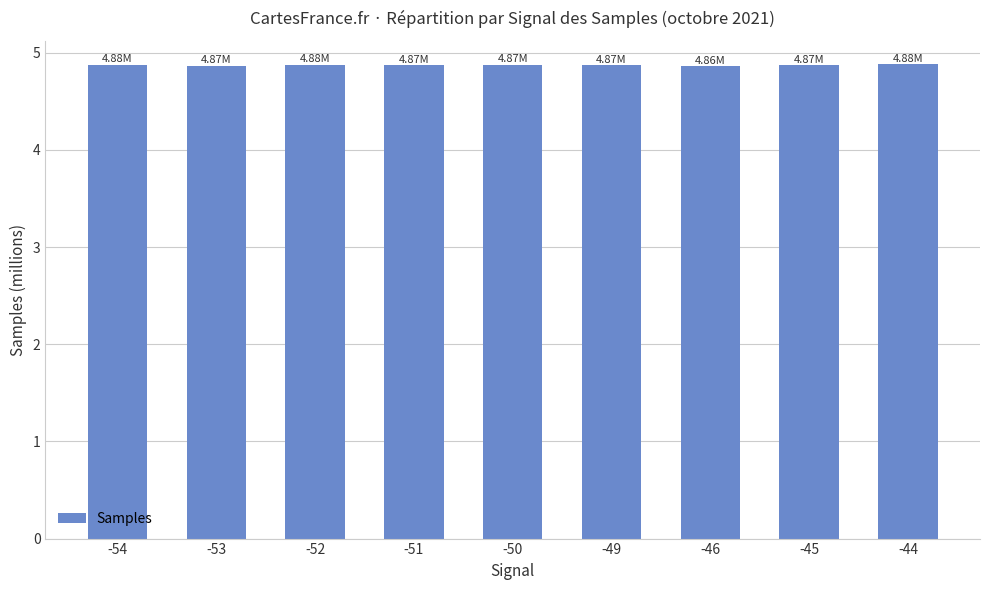

Count the number of data series in this chart.

1